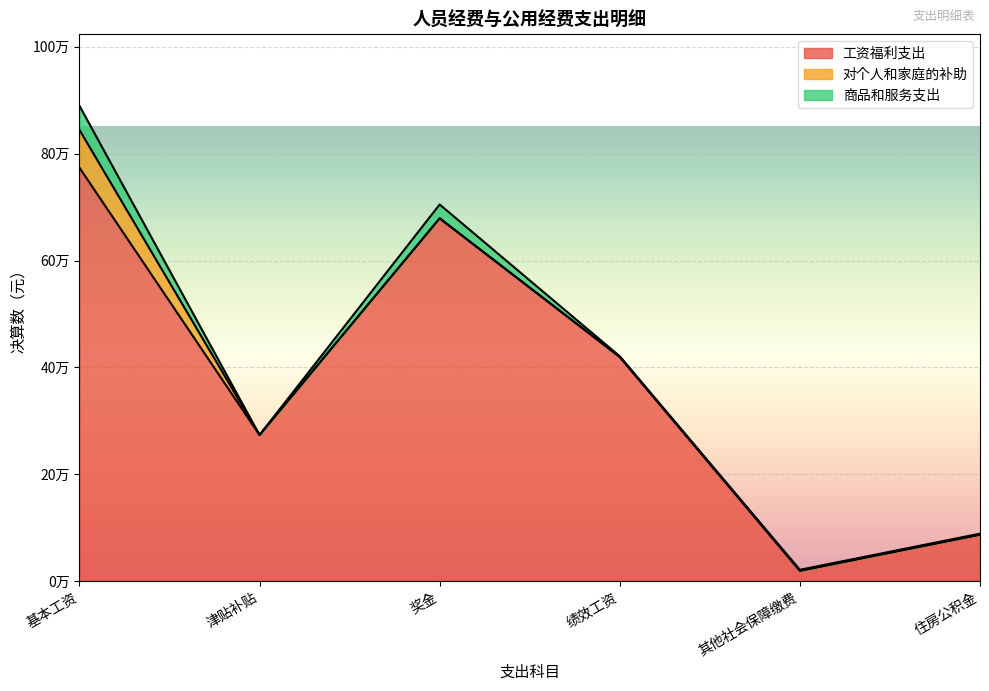

Which series changed the most between 基本工资 and 住房公积金?

工资福利支出